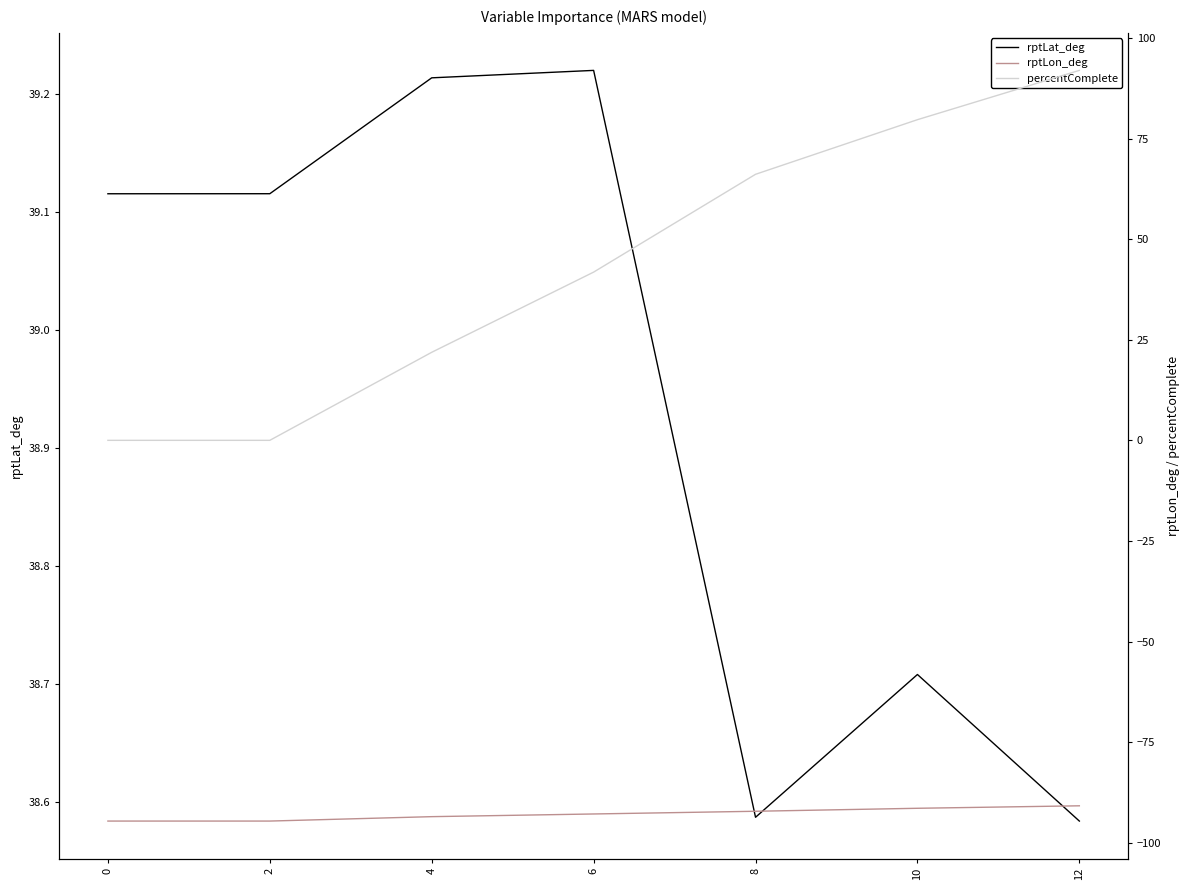

Reading left to right, list all the values displayed in this chart.

rptLat_deg: 39.1	39.1	39.2	39.2	38.6	38.7	38.6
rptLon_deg: -94.6	-94.6	-93.5	-92.8	-92.2	-91.4	-90.8
percentComplete: 0.0	0.0	21.9	41.8	66.1	79.7	91.9